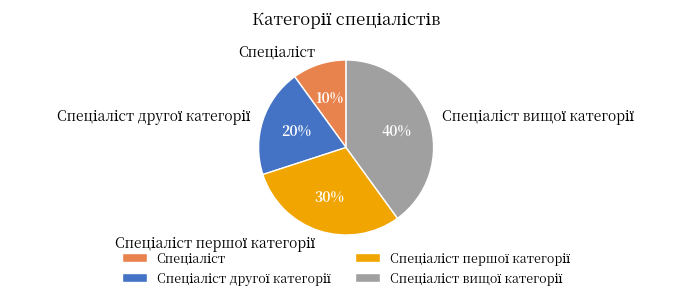

Does any single category account for the majority?

No